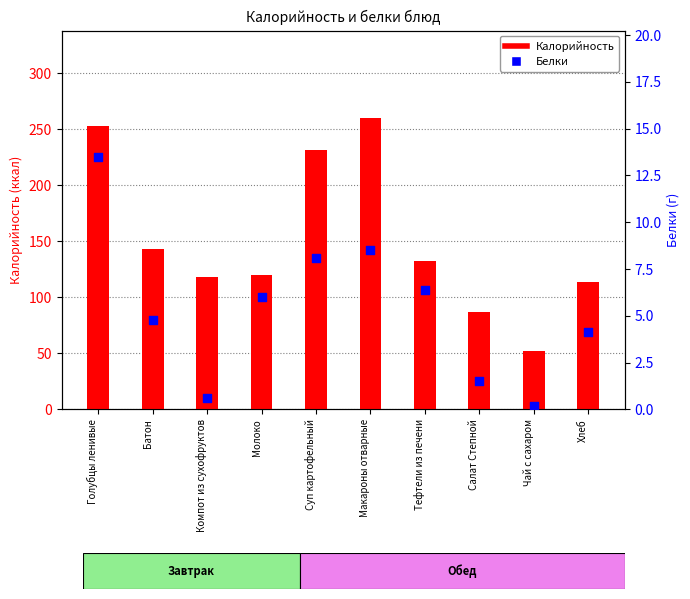

What are all the series names shown in the legend?

Калорийность, Белки